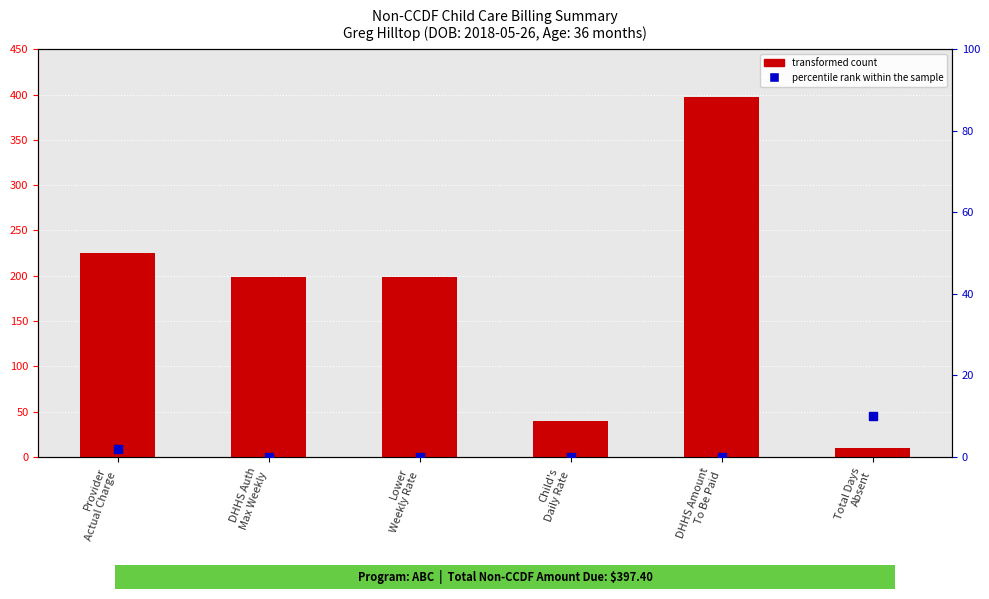

Approximately how many times larger is the value at Lower
Weekly Rate compared to Child's
Daily Rate?

5.0